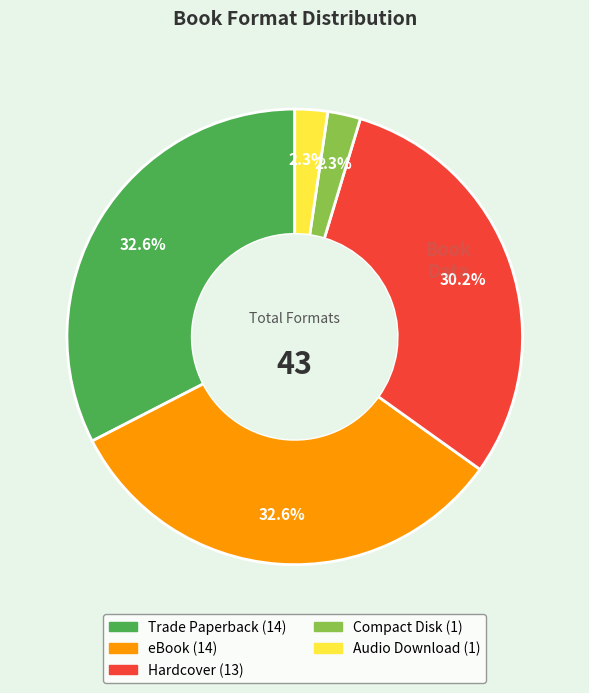

How many slices are in this pie chart?

5